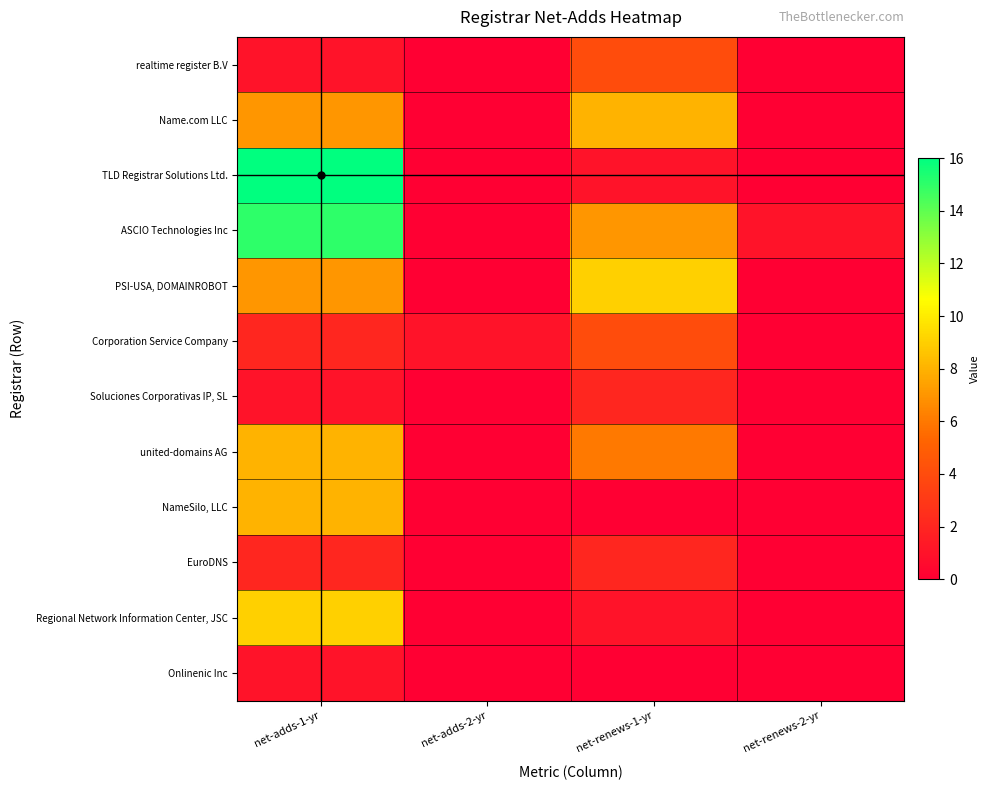

Which label corresponds to the largest value in the chart?

net-adds-1-yr